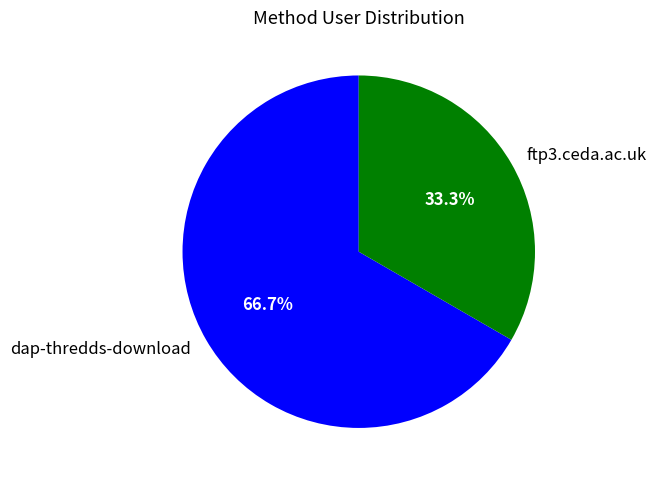

What portion of the pie excludes dap-thredds-download?

33.3%